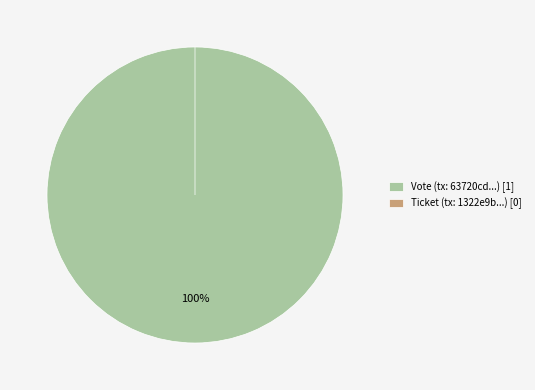

Rank the categories by value from highest to lowest.

Vote, Ticket